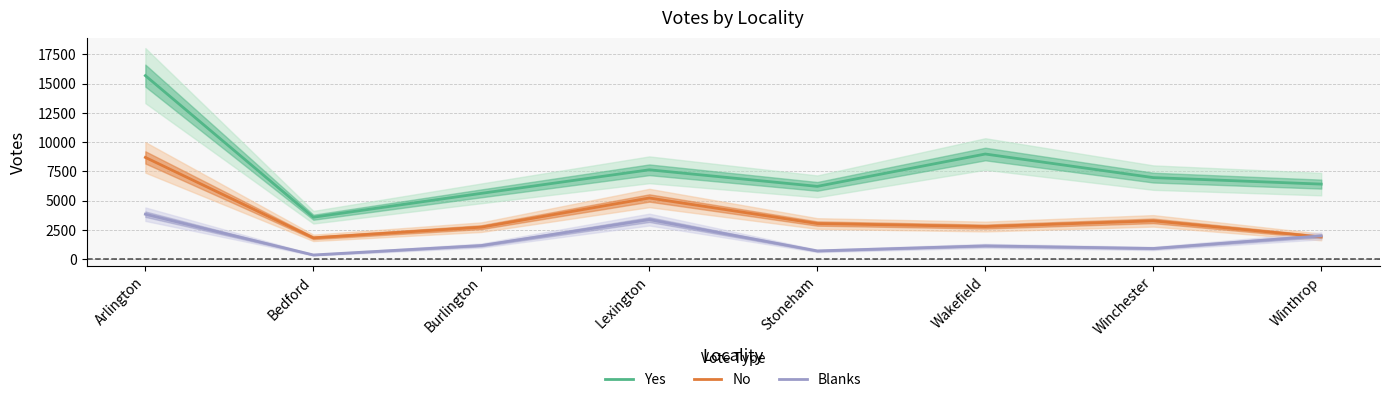

Where do Blanks and No first cross each other?

Winchester and Winthrop